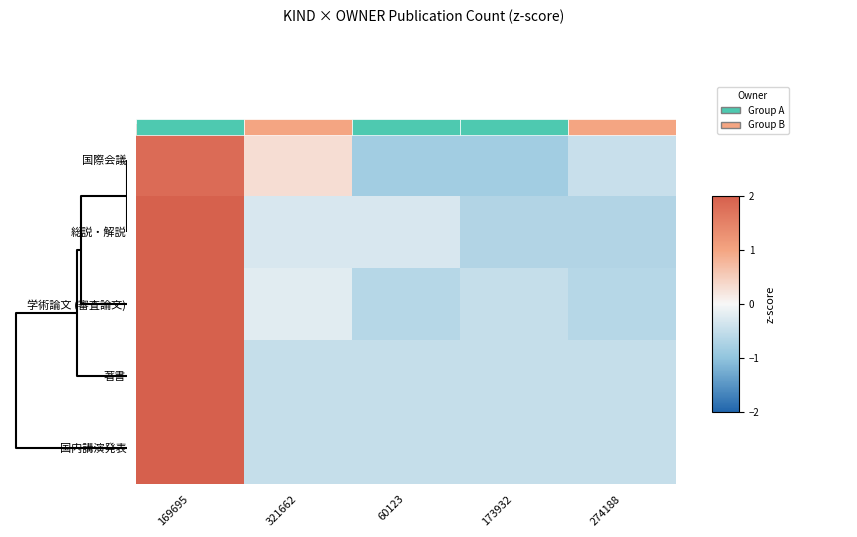

At how many categories does at least one series exceed 1?

1